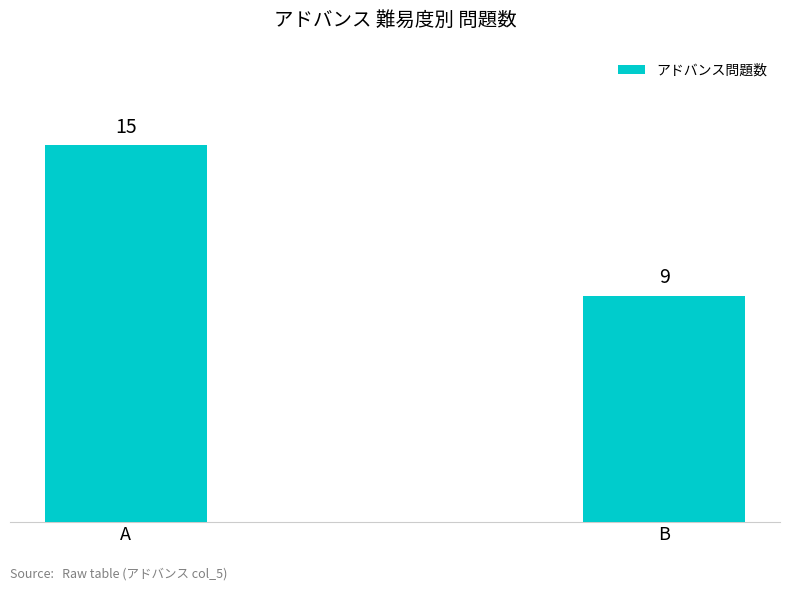

List the labels in order of value, smallest first.

B, A